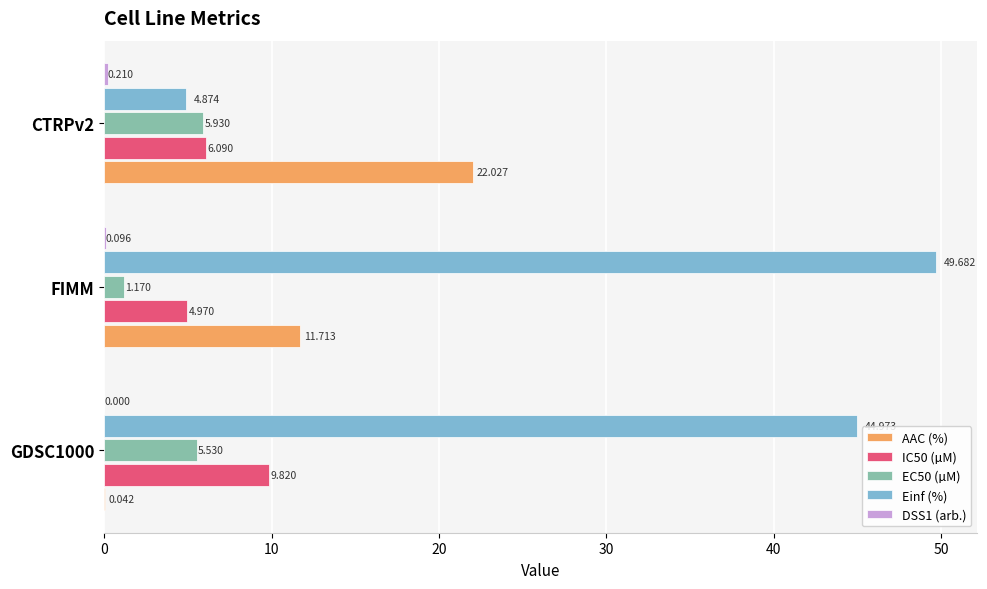

Which series changed the most between GDSC1000 and FIMM?

AAC (%)